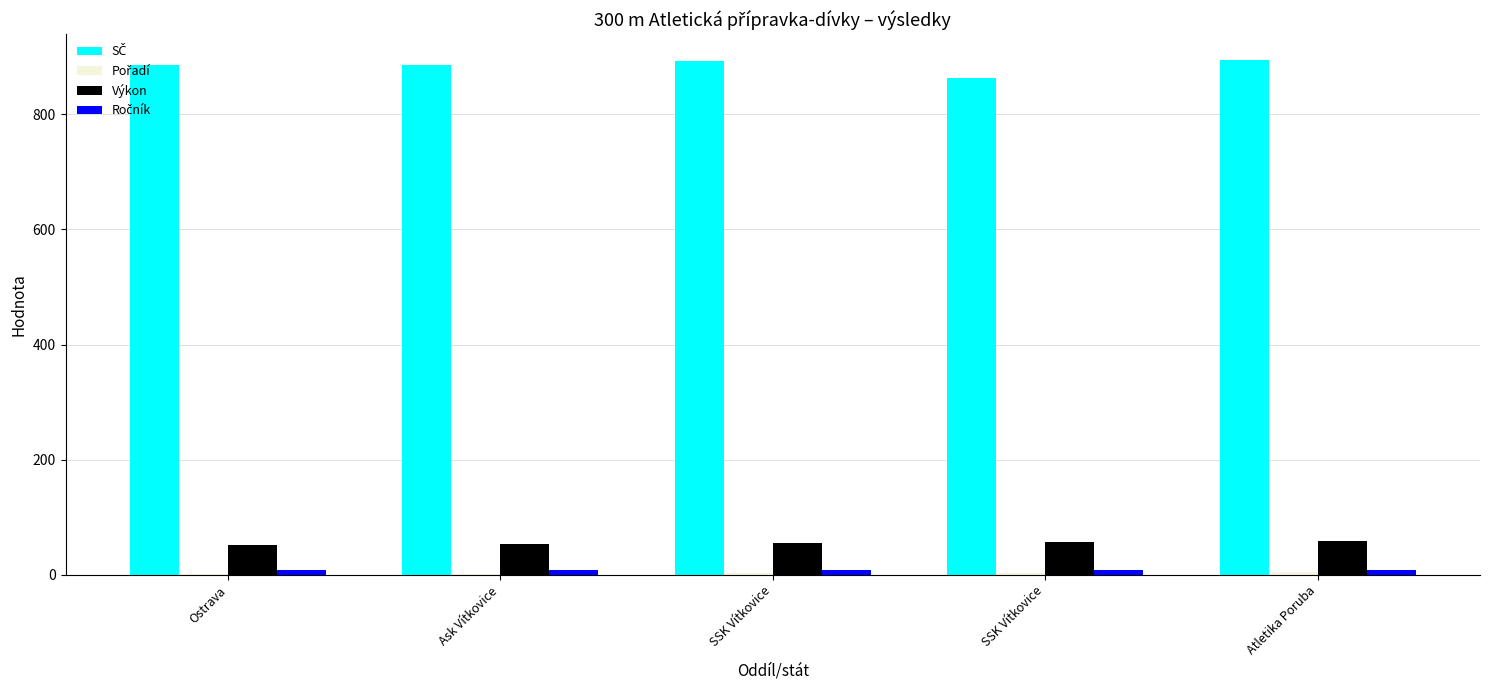

How many groups of bars are there?

5